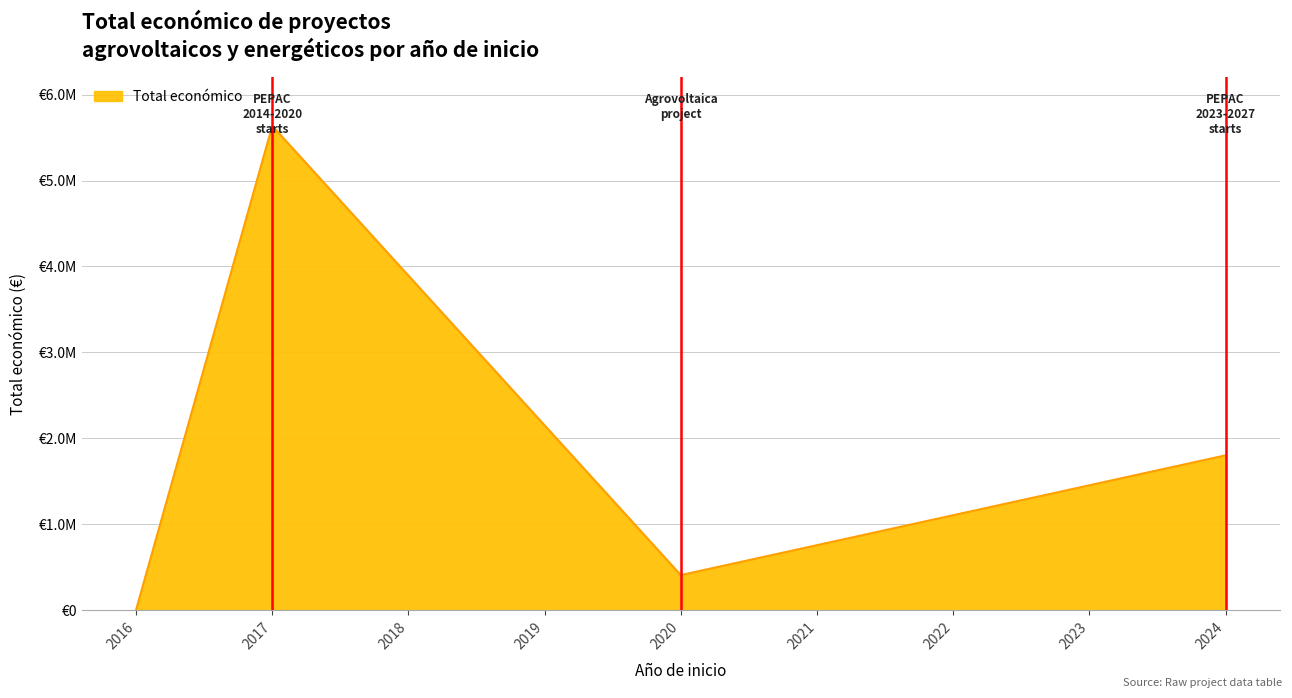

Does the chart display data point markers on the line(s)?

No